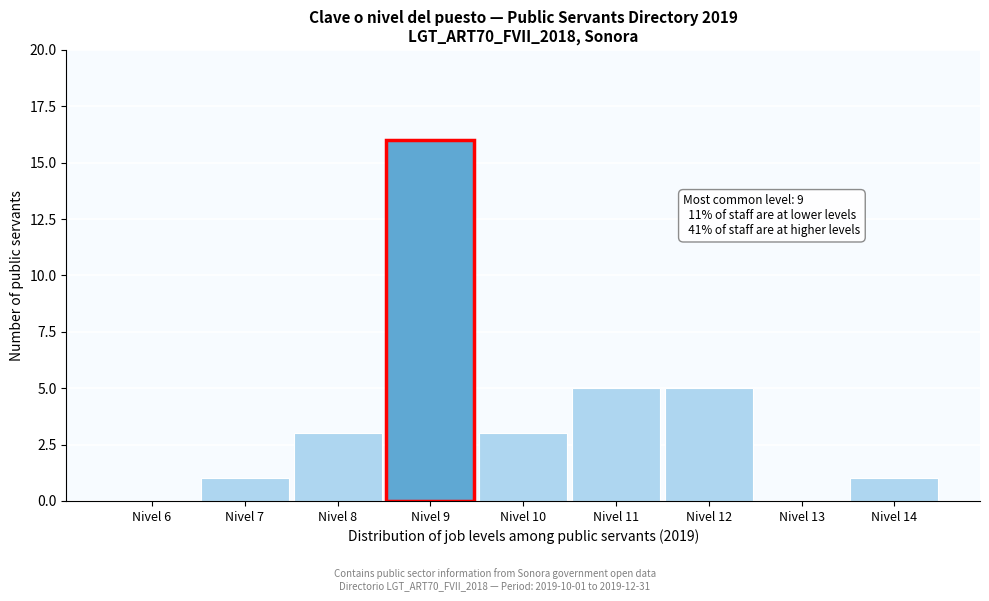

Reading left to right, transcribe all the data shown in this chart.

Nivel 6=0	Nivel 7=1	Nivel 8=3	Nivel 9=16	Nivel 10=3	Nivel 11=5	Nivel 12=5	Nivel 13=0	Nivel 14=1